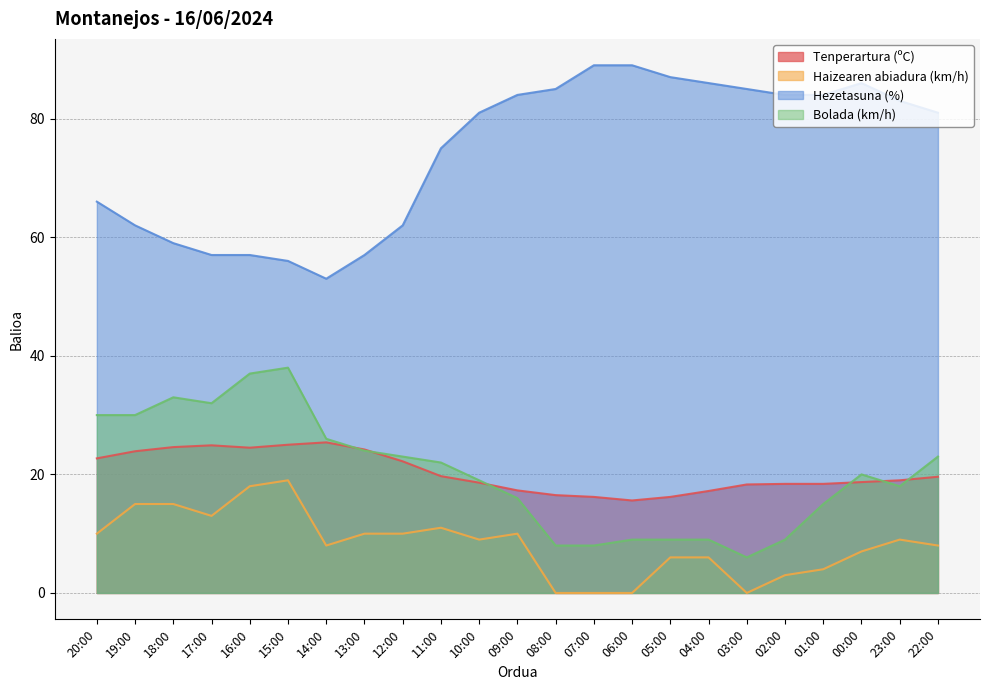

What is the label of the 15th point from the left?

06:00